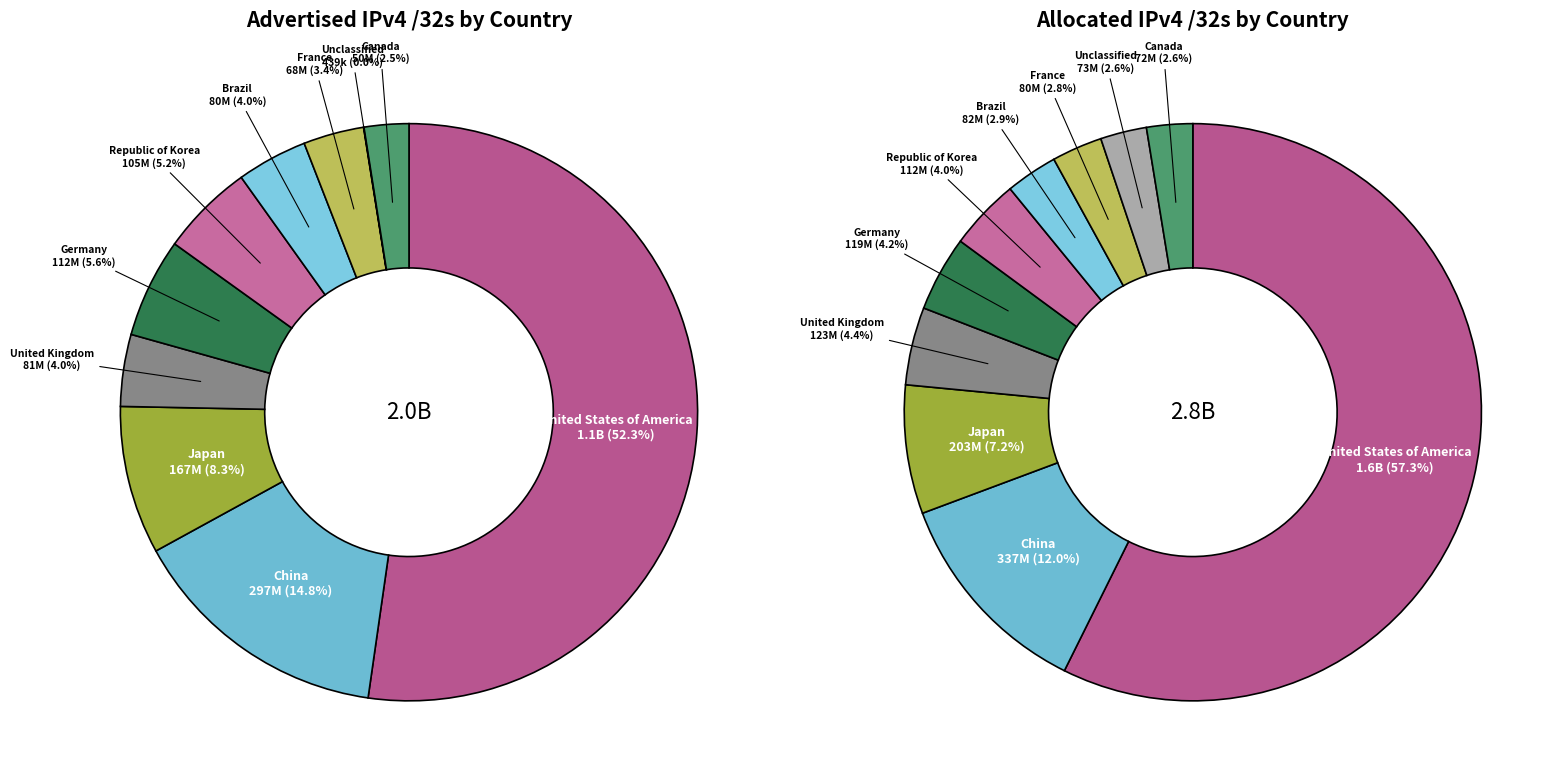

Is there any slice that represents more than half of the pie?

Yes